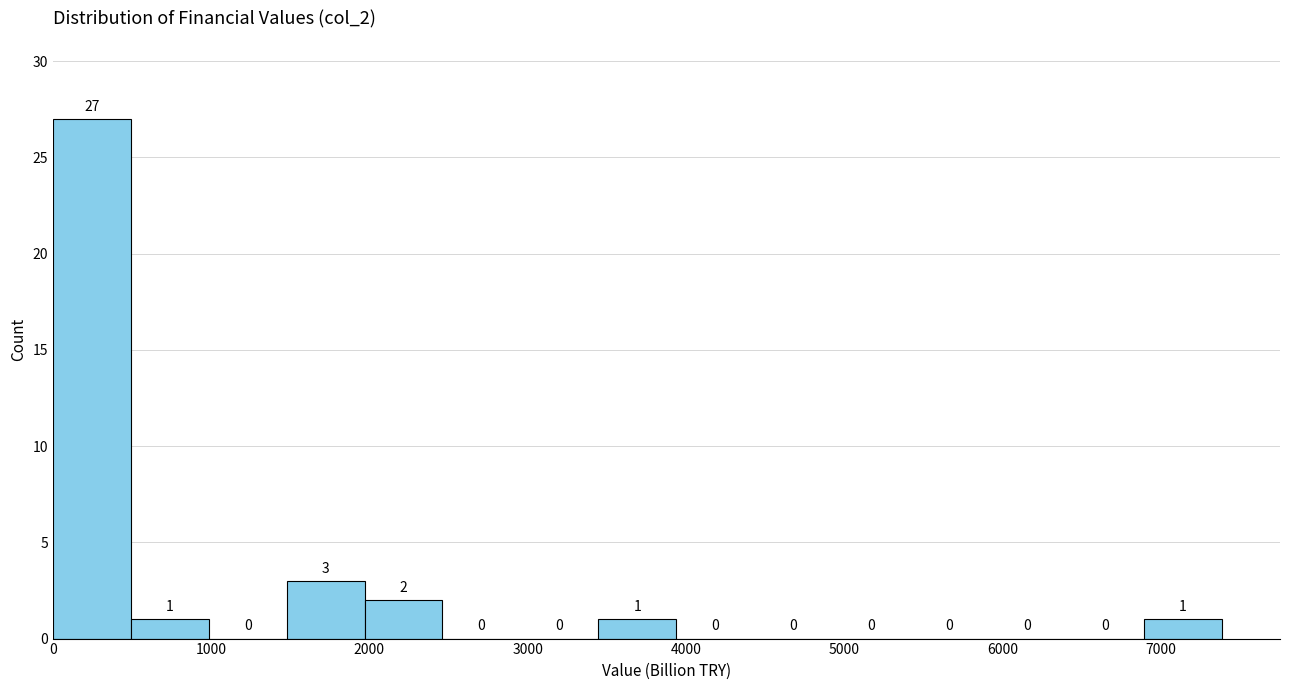

Reading left to right, list every bar in this chart as the range it spans on the x-axis followed by its height. The bar edges are not printed on the chart, so give them approximately, as read against the axis.

0 to 500: 27
500 to 1000: 1
1000 to 1500: 0
1500 to 2000: 3
2000 to 2500: 2
2500 to 3000: 0
3000 to 3400: 0
3400 to 3900: 1
3900 to 4400: 0
4400 to 4900: 0
4900 to 5400: 0
5400 to 5900: 0
5900 to 6400: 0
6400 to 6900: 0
6900 to 7400: 1